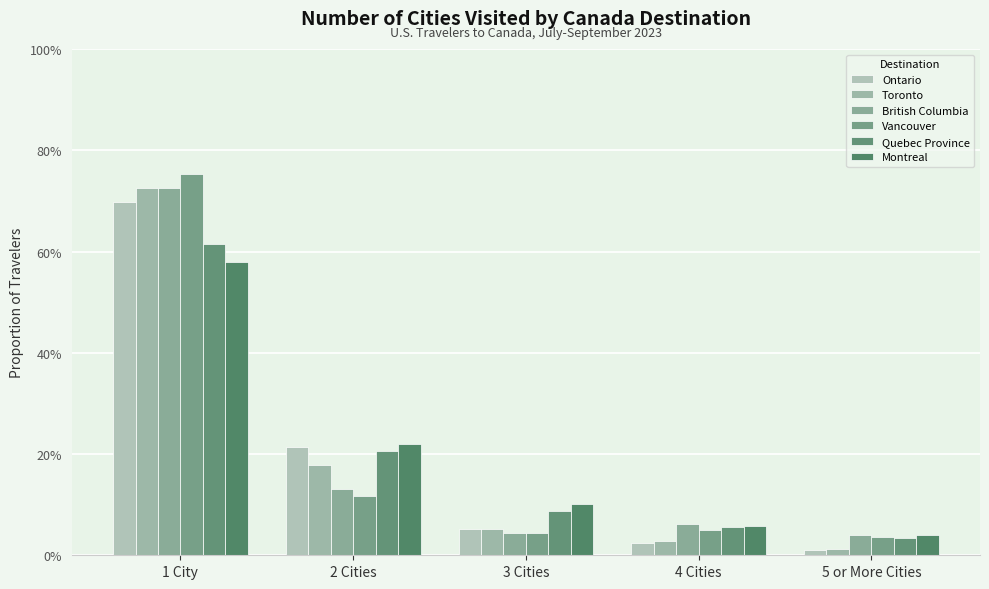

What are all the series names shown in the legend?

Ontario, Toronto, British Columbia, Vancouver, Quebec Province, Montreal